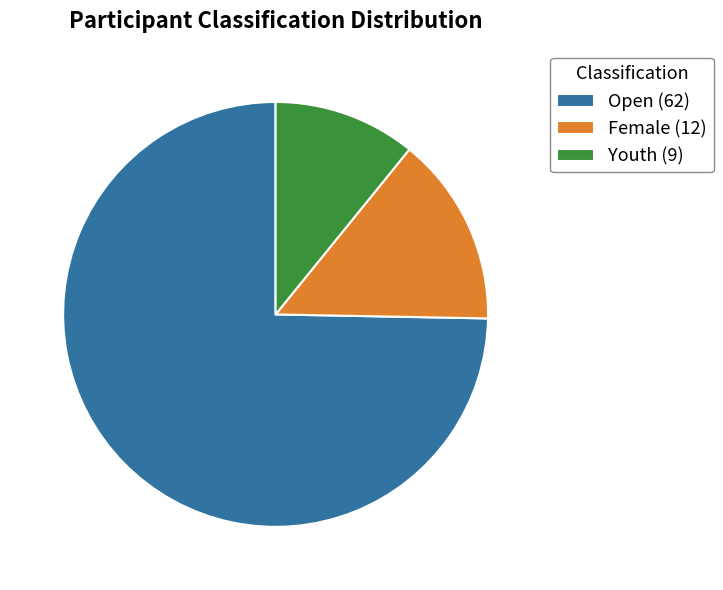

Which category accounts for the majority?

Open